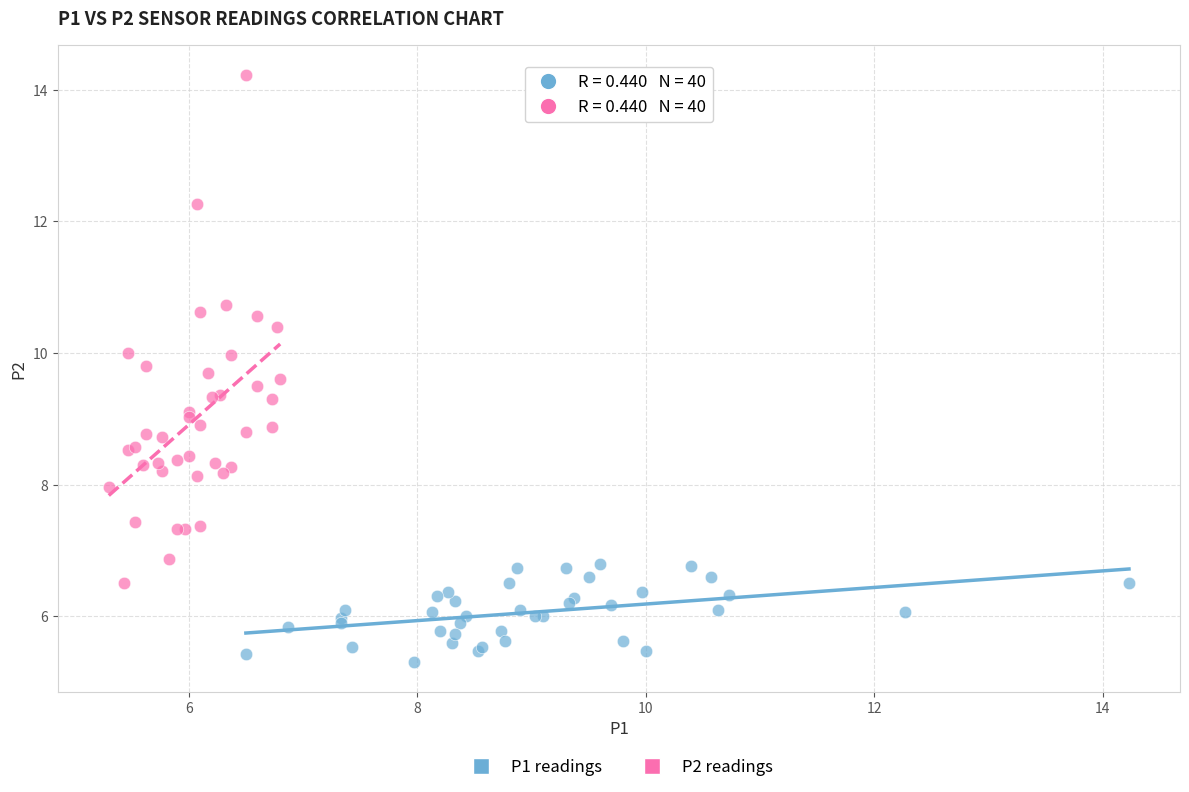

Which series contains the highest Y value?

P2 readings